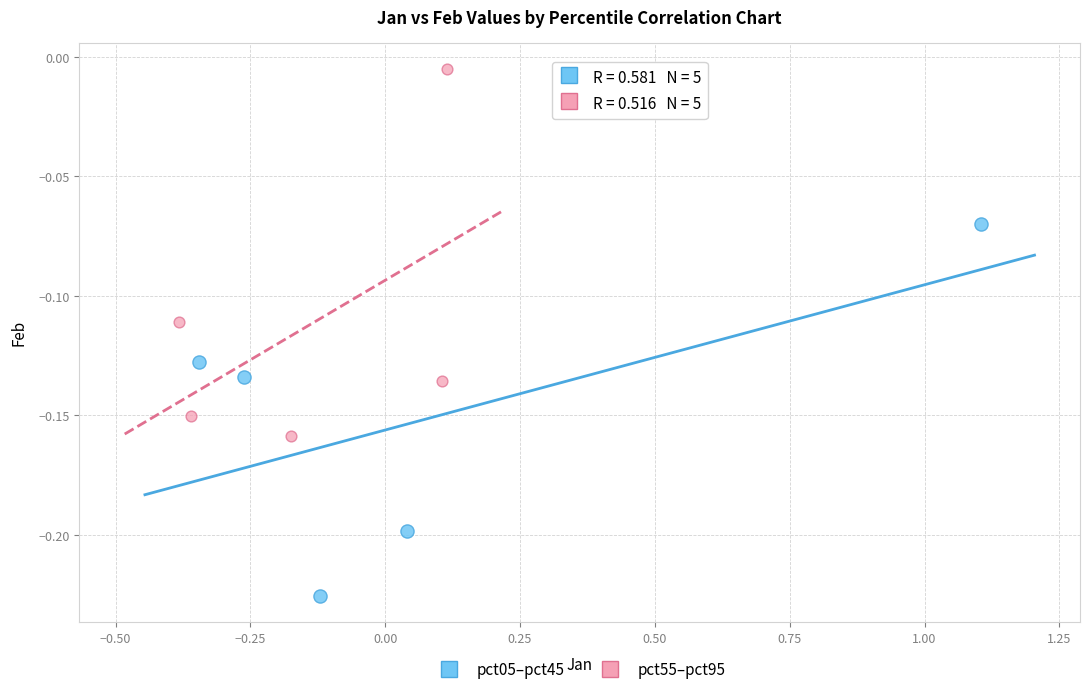

Which series contains the highest Y value?

pct55–pct95